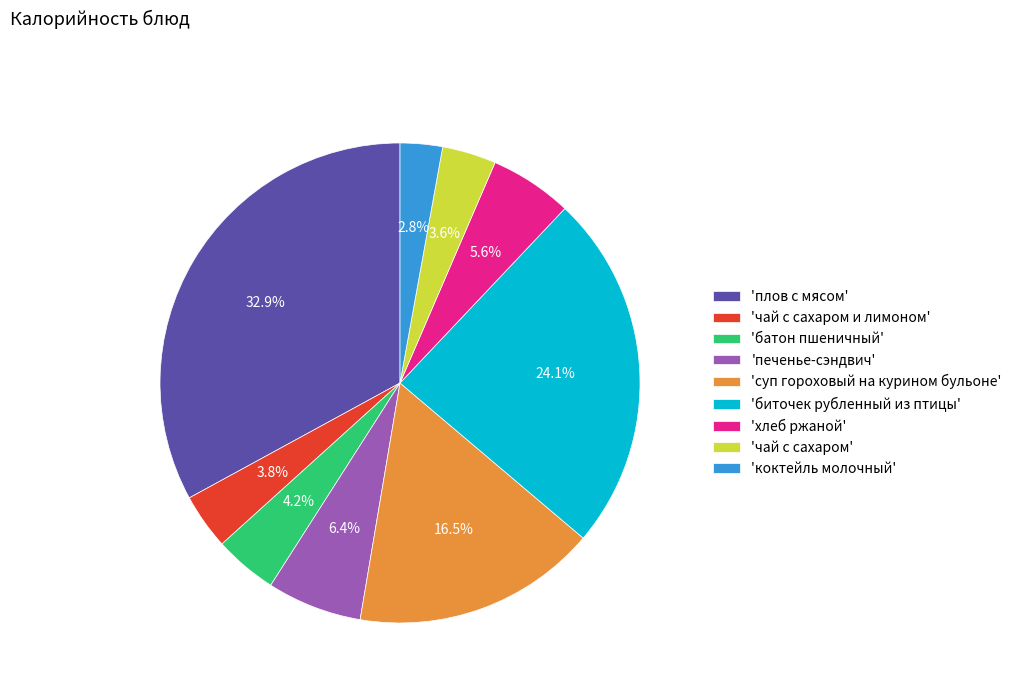

What portion of the pie excludes 'печенье-сэндвич'?

93.6%